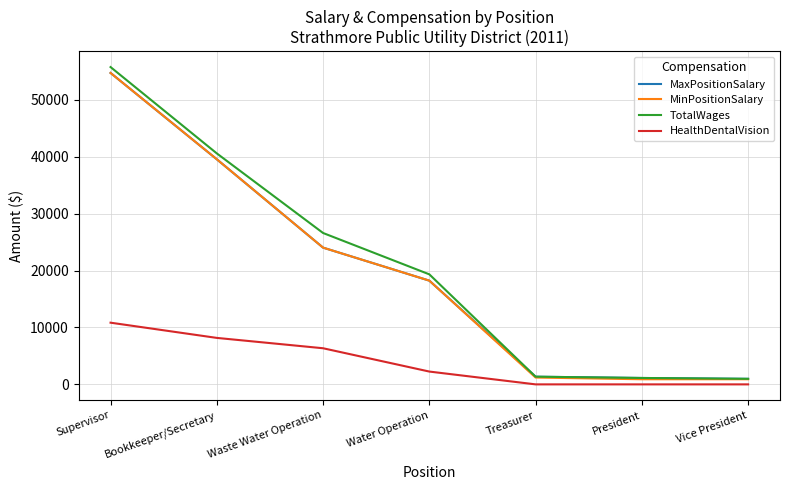

At which category is the sum across all series the highest?

Supervisor